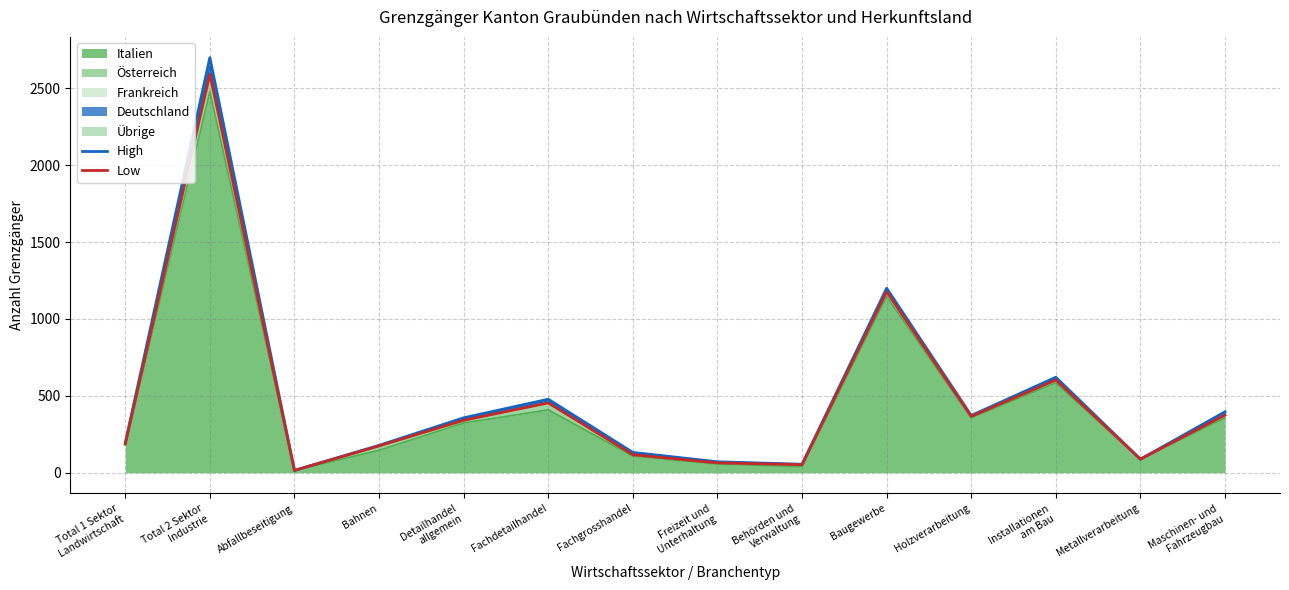

At which category is the sum across all series the highest?

Total 2 Sektor
Industrie